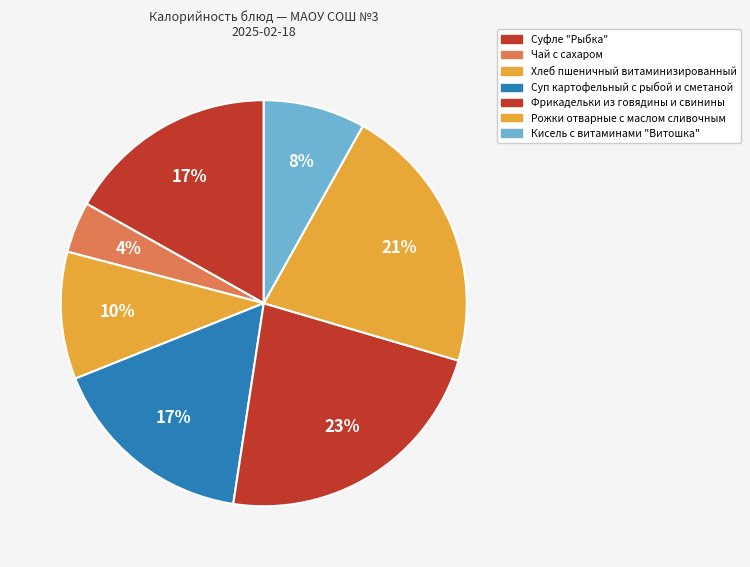

Count the number of slices in the pie.

7